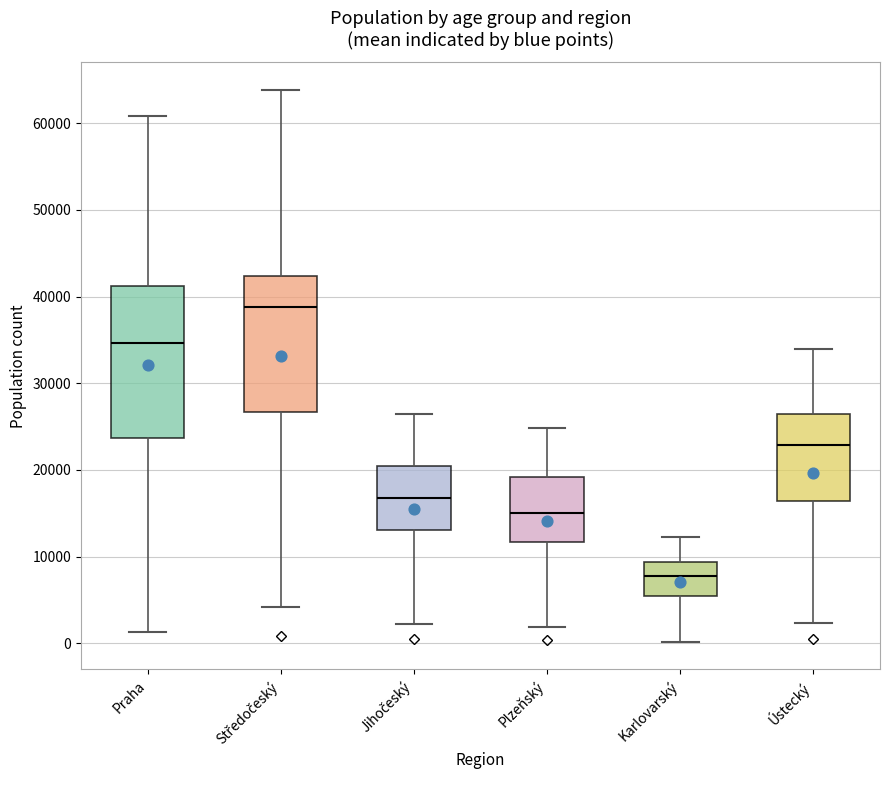

Comparing the boxes themselves (not the whiskers), which one is the tallest?

Praha